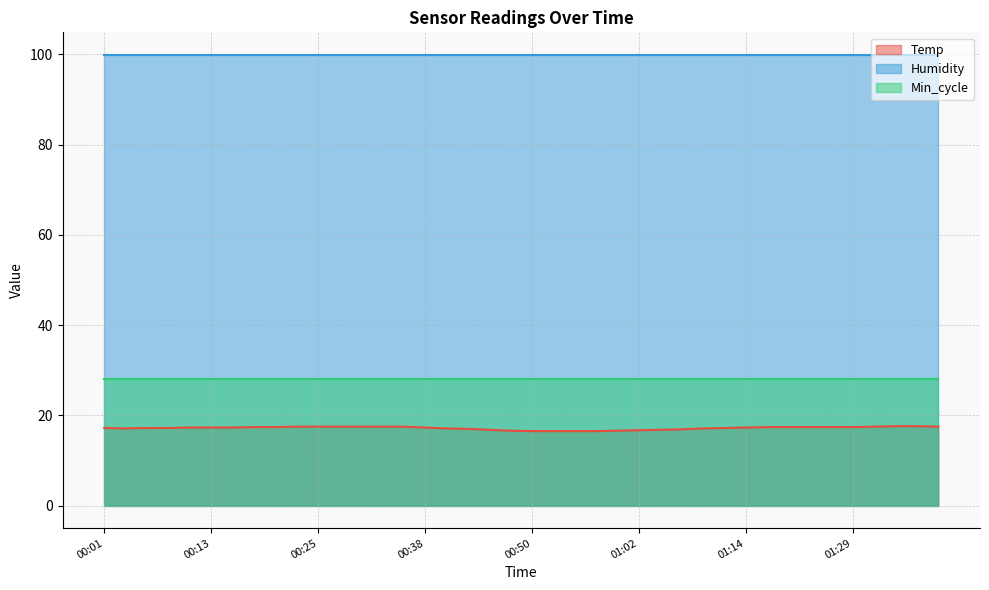

What is the maximum value shown in the chart?

99.9